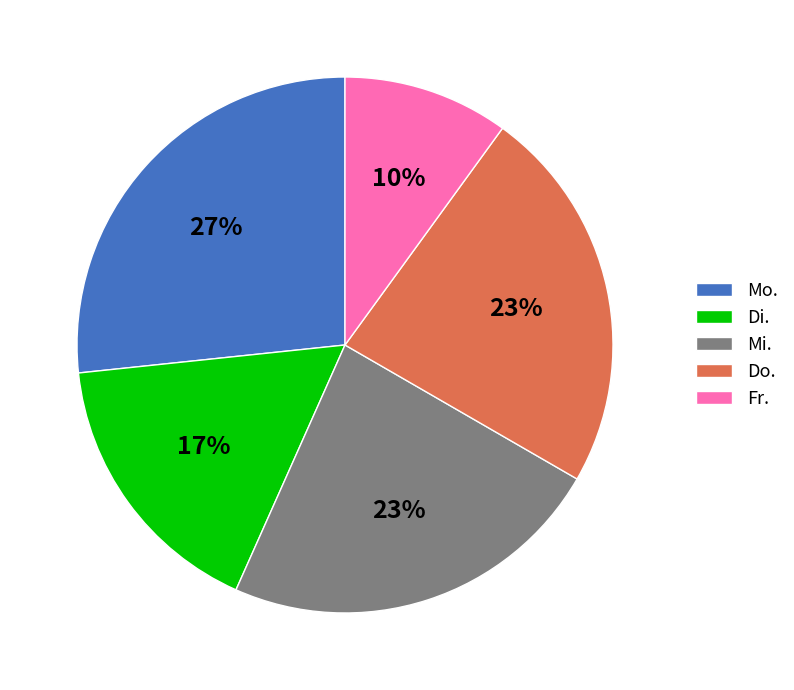

Is it true that Mi. is 23% of the pie?

True